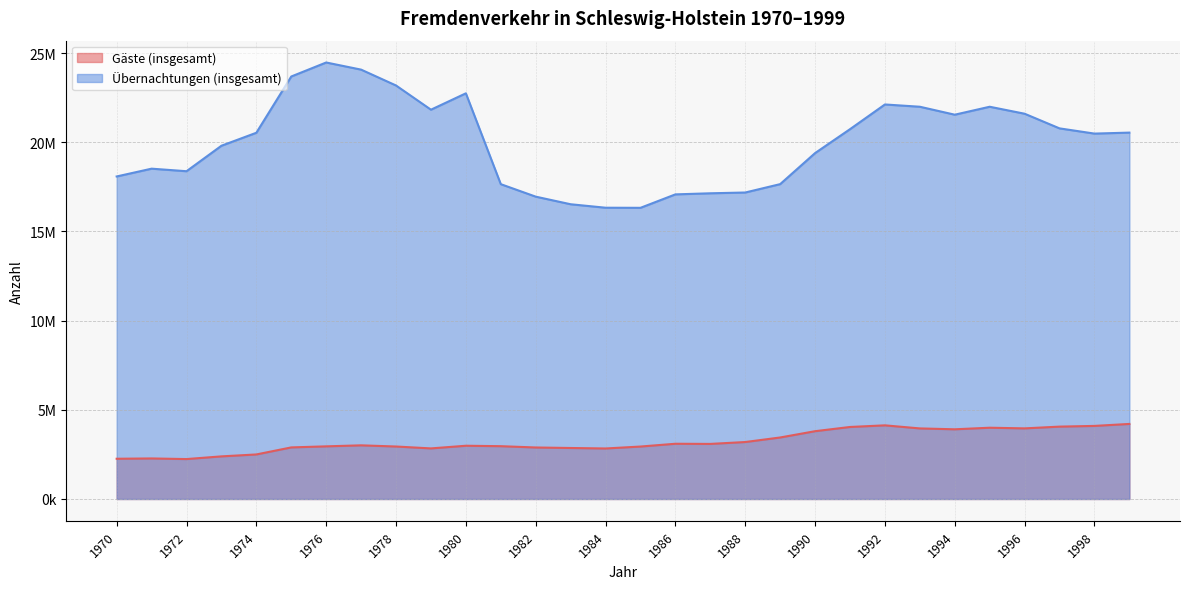

What is the difference between the second highest and minimum values in the Übernachtungen (insgesamt) series?

7746700